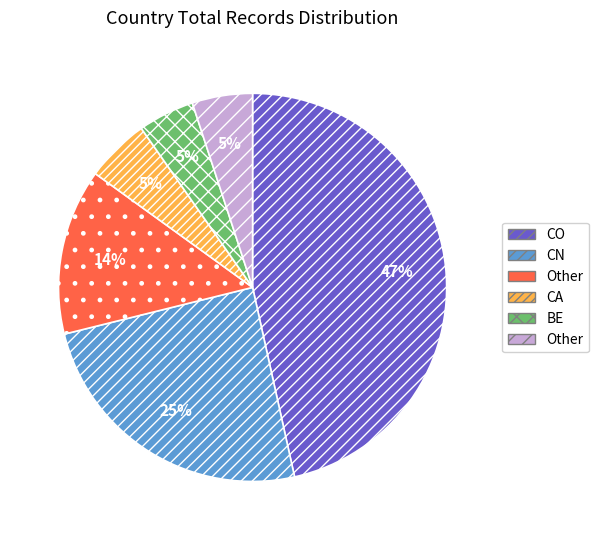

Does any single category account for the majority?

No